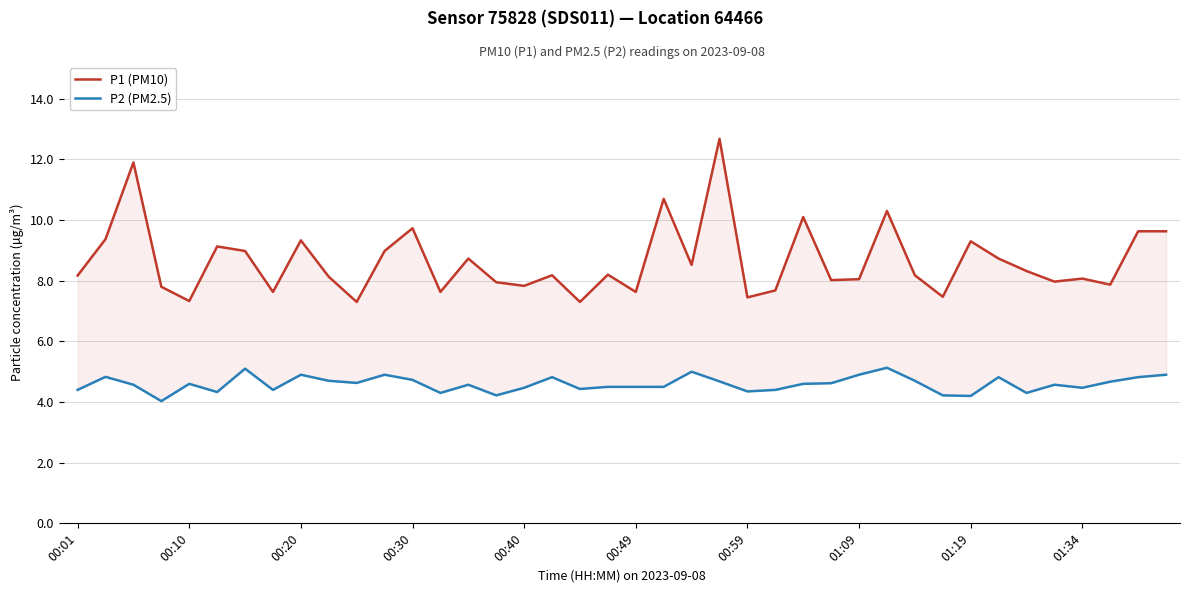

At which category is the sum across all series the highest?

23